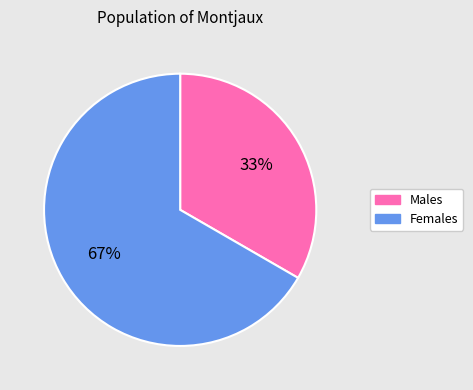

Does any single category account for the majority?

Yes